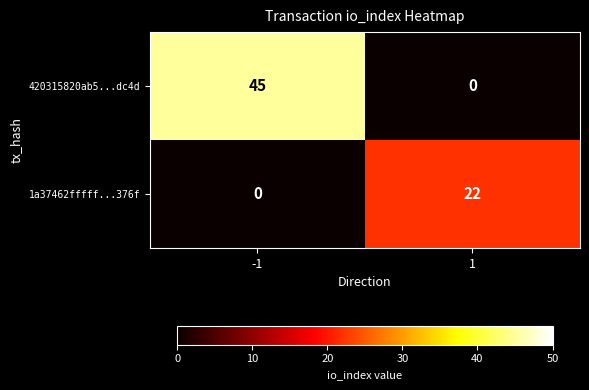

Reading left to right, list all the values displayed in this chart.

420315820ab5...dc4d: -1=45	1=0
1a37462fffff...376f: -1=0	1=22